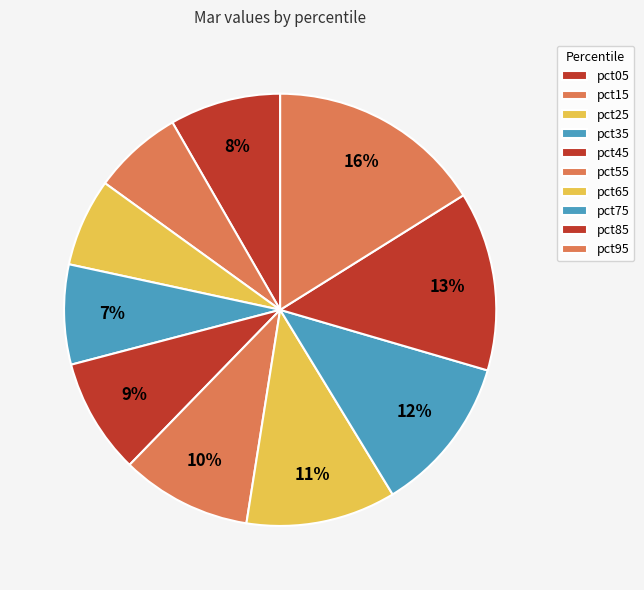

Which category has the biggest portion of the pie?

pct95